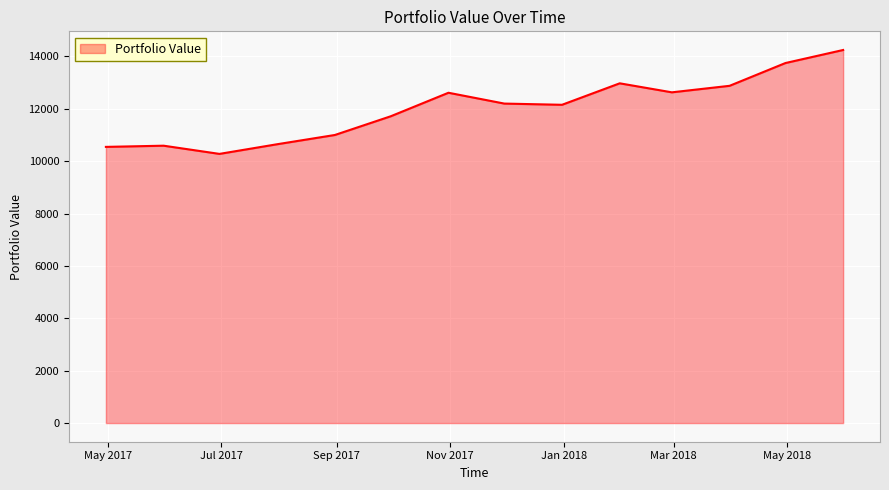

What is the difference between the maximum and minimum values?

3968.1